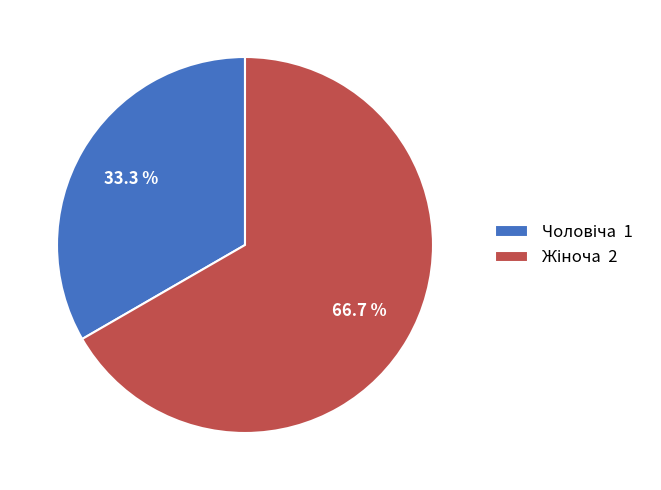

Does any single category account for the majority?

Yes